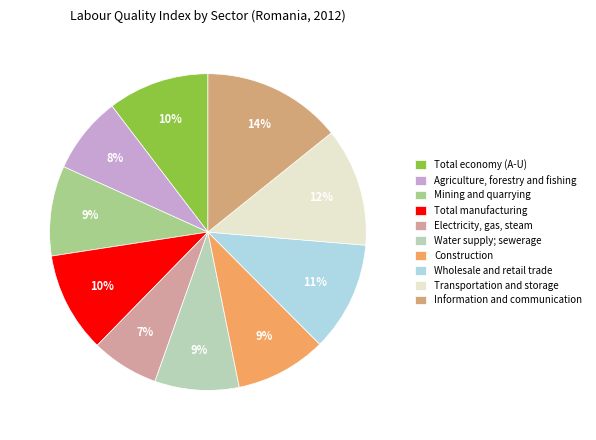

Is it true that Agriculture, forestry and fishing is 8% of the pie?

True